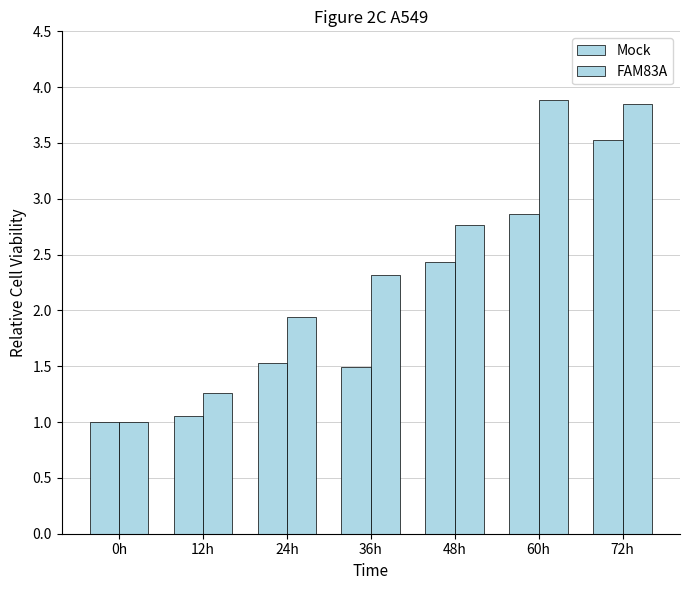

How many data points in FAM83A are less than 2?

3